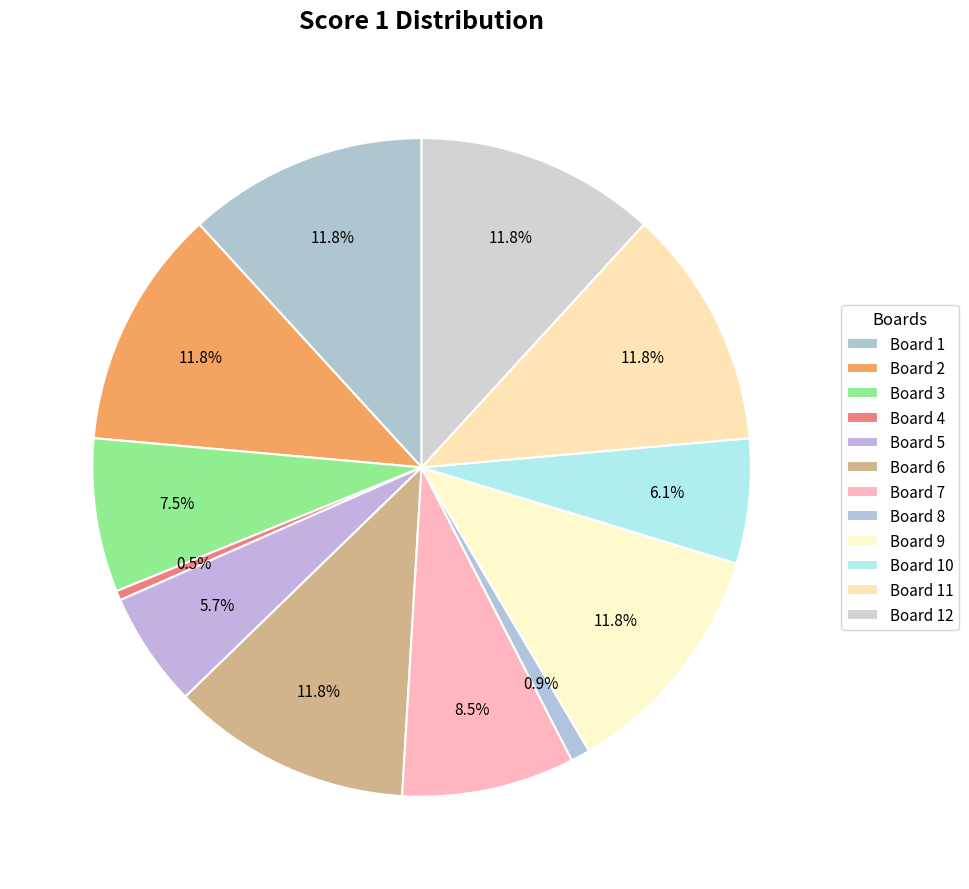

How many segments does this pie chart have?

12